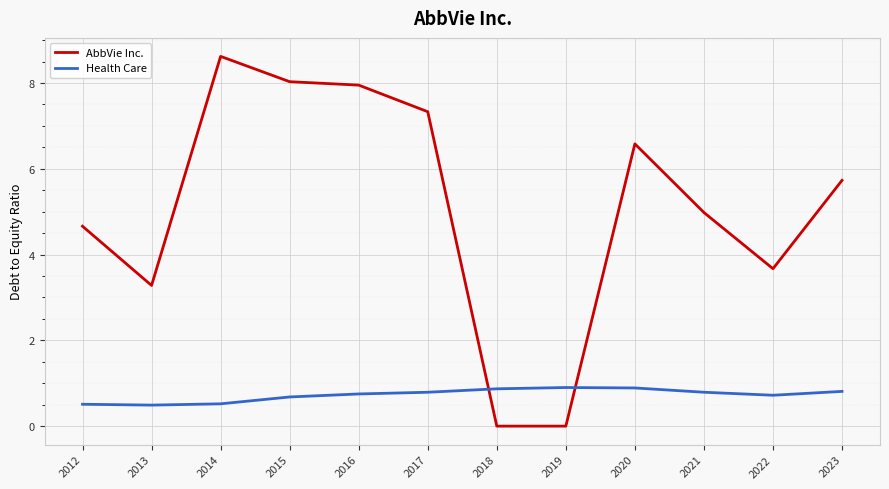

Rank the series by their average value, from highest to lowest.

AbbVie Inc., Health Care